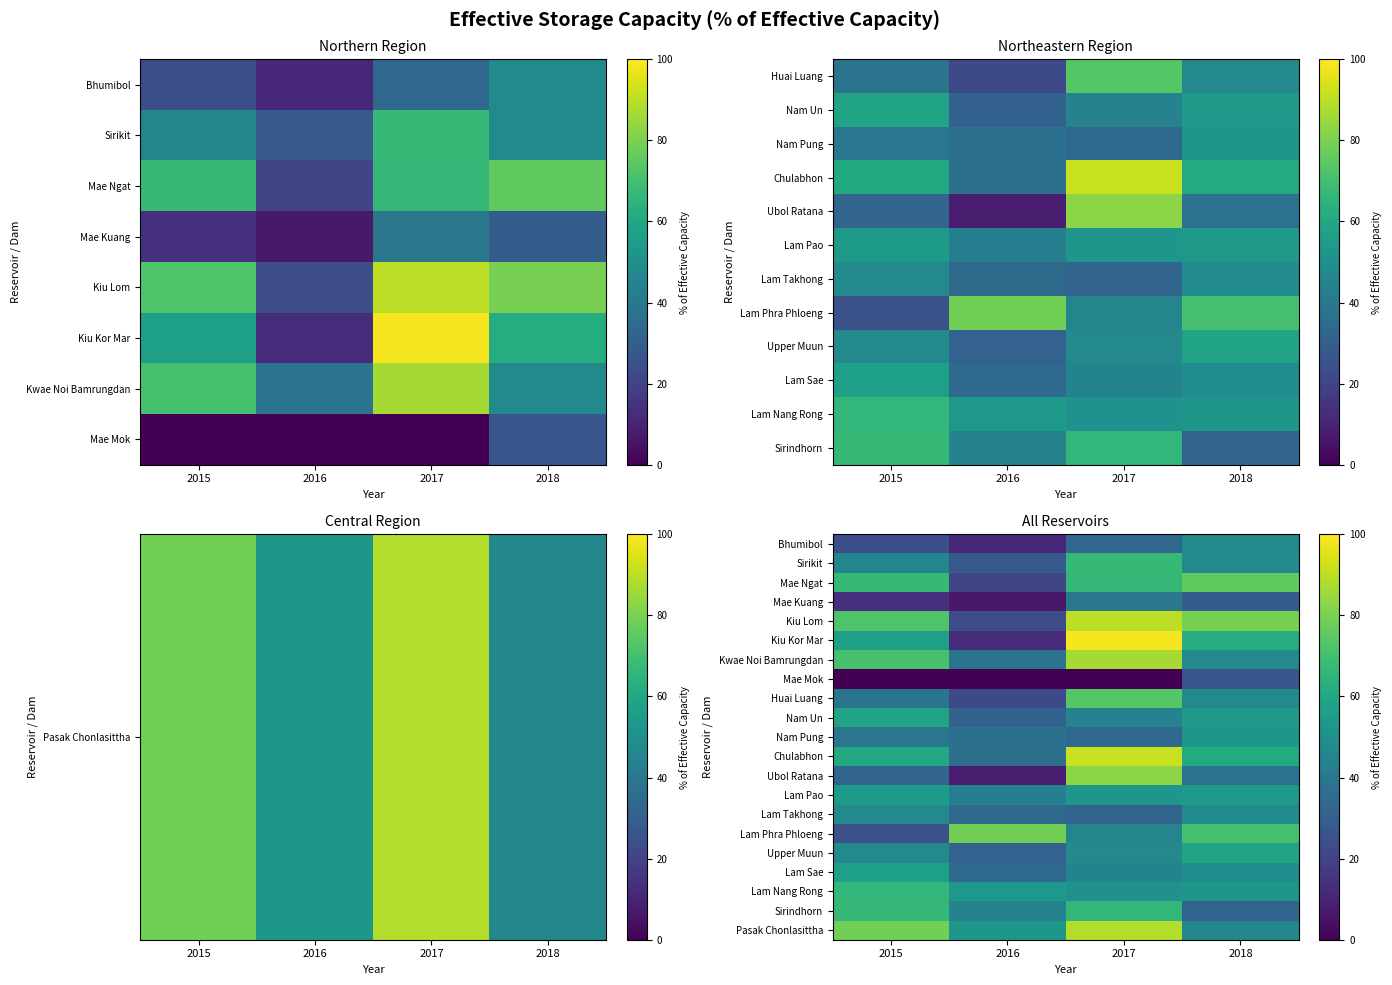

Rank the series by their maximum value, from lowest to highest.

Mae Mok, Mae Kuang, Bhumibol, Lam Takhong, Nam Pung, Lam Pao, Lam Sae, Nam Un, Upper Muun, Lam Nang Rong, Sirikit, Sirindhorn, Huai Luang, Mae Ngat, Lam Phra Phloeng, Ubol Ratana, Kwae Noi Bamrungdan, Pasak Chonlasittha, Kiu Lom, Chulabhon, Kiu Kor Mar